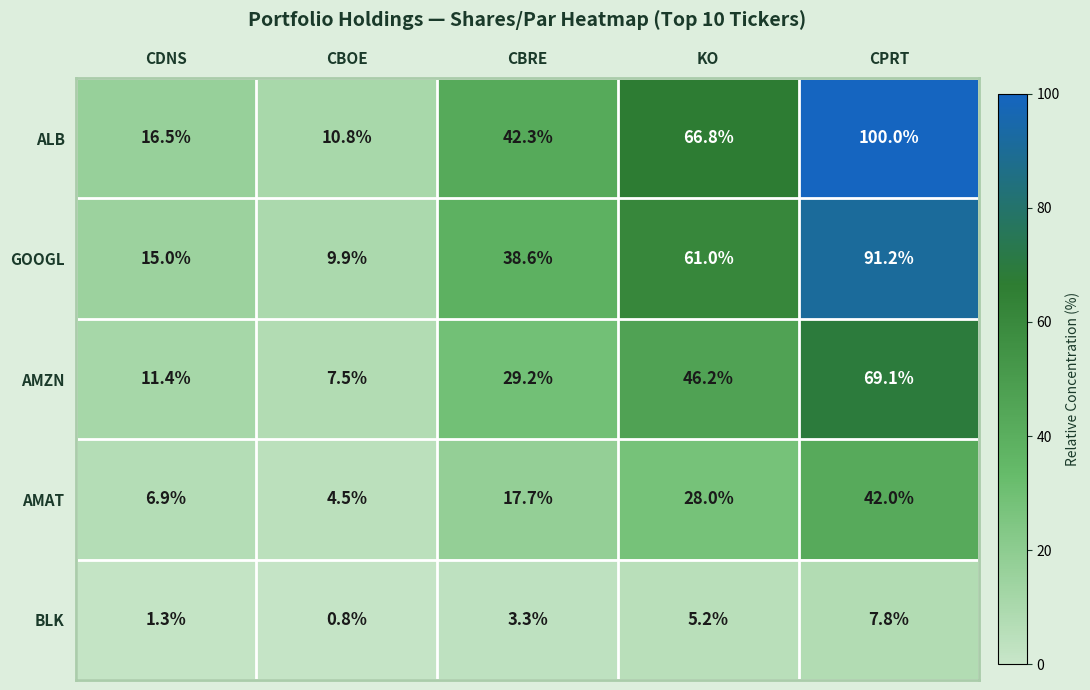

Rank the series by their maximum value, from lowest to highest.

BLK, AMAT, AMZN, GOOGL, ALB